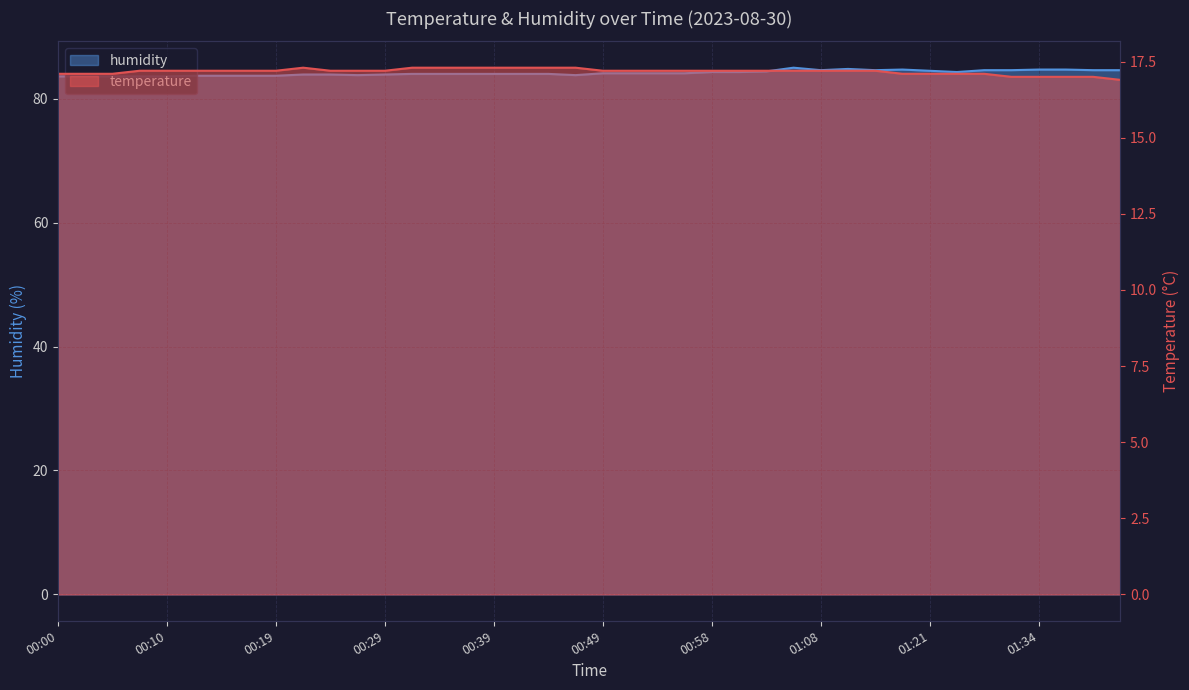

Which has a higher value, 00:00 or 00:10?

00:10